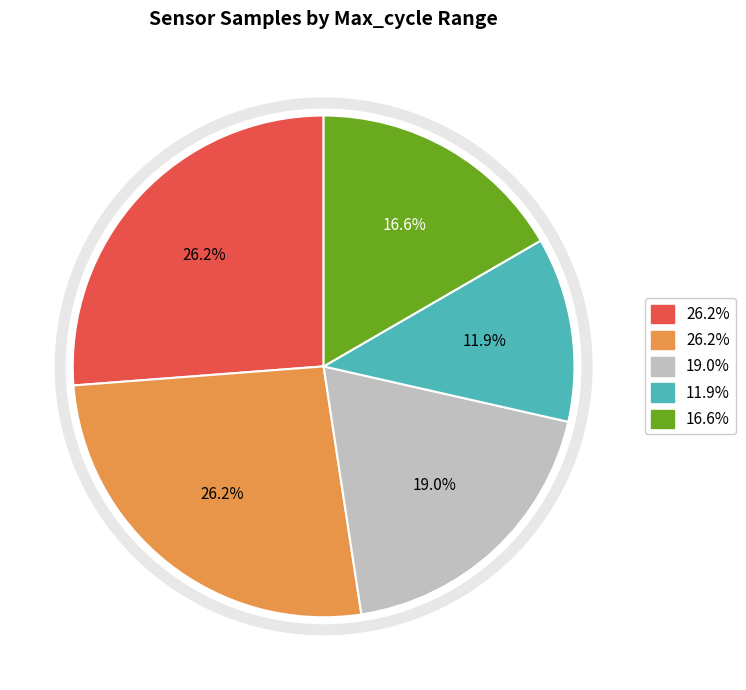

Does any single category account for the majority?

No